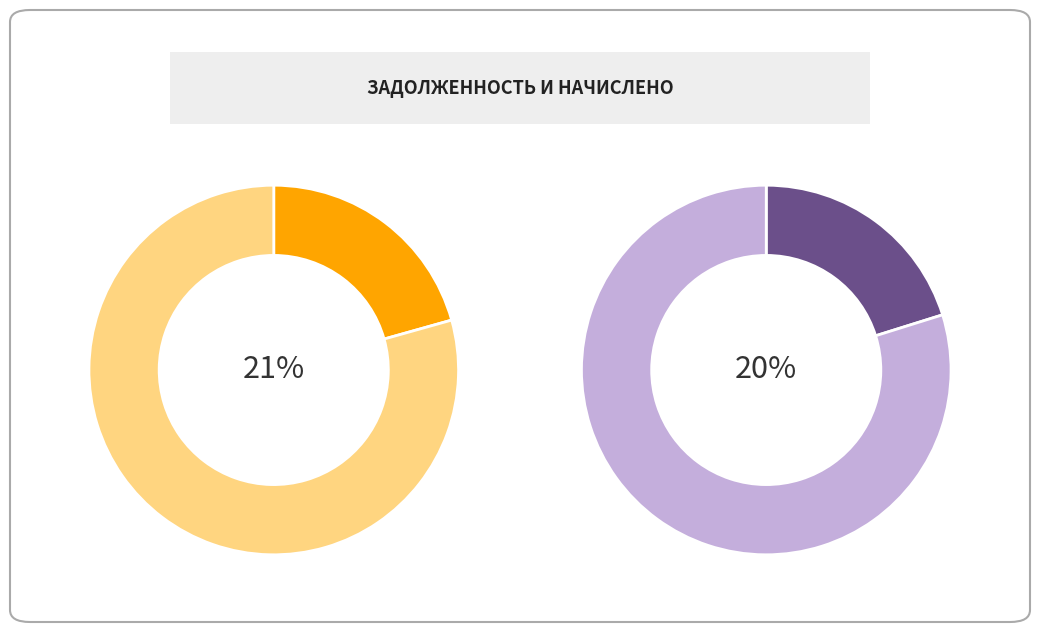

Which category has the smallest portion of the pie?

2